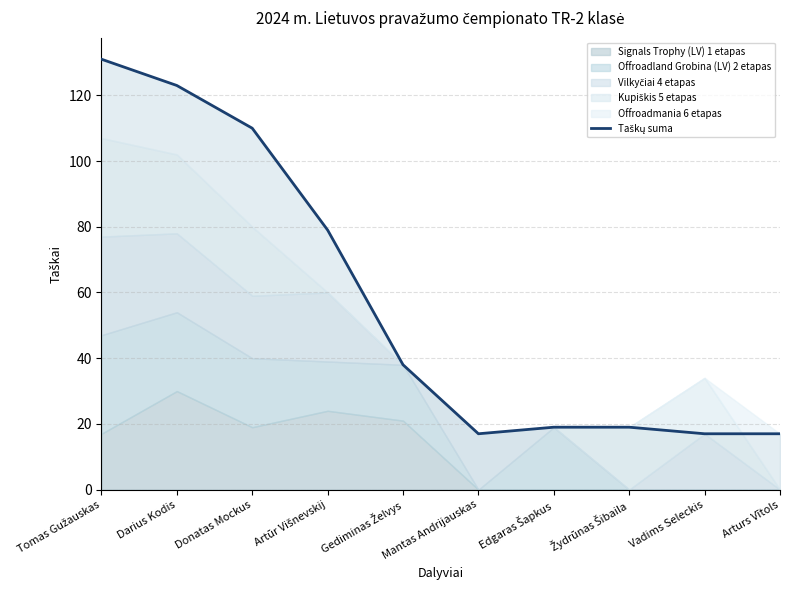

What is the sum of all values?

570